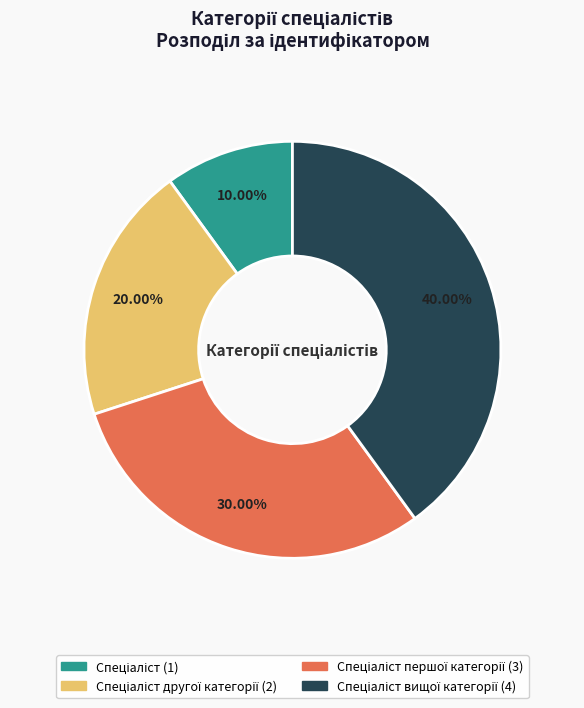

Is there a majority slice in this chart?

No